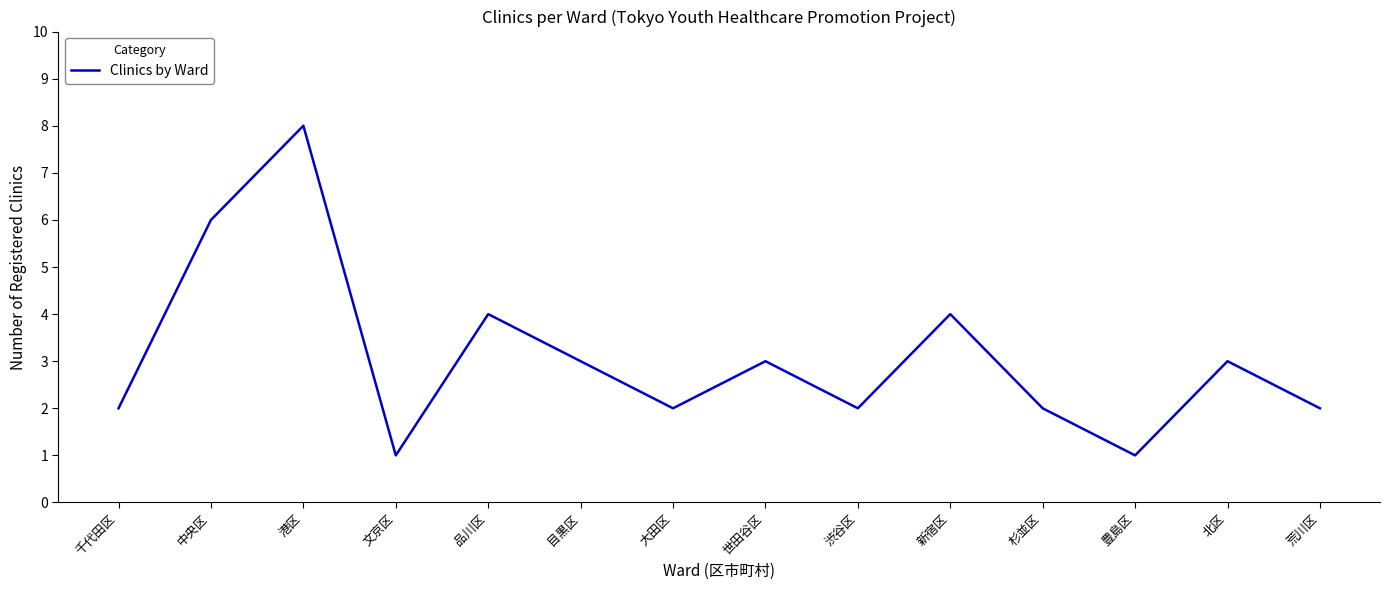

At which category does the chart reach its peak across all series?

港区